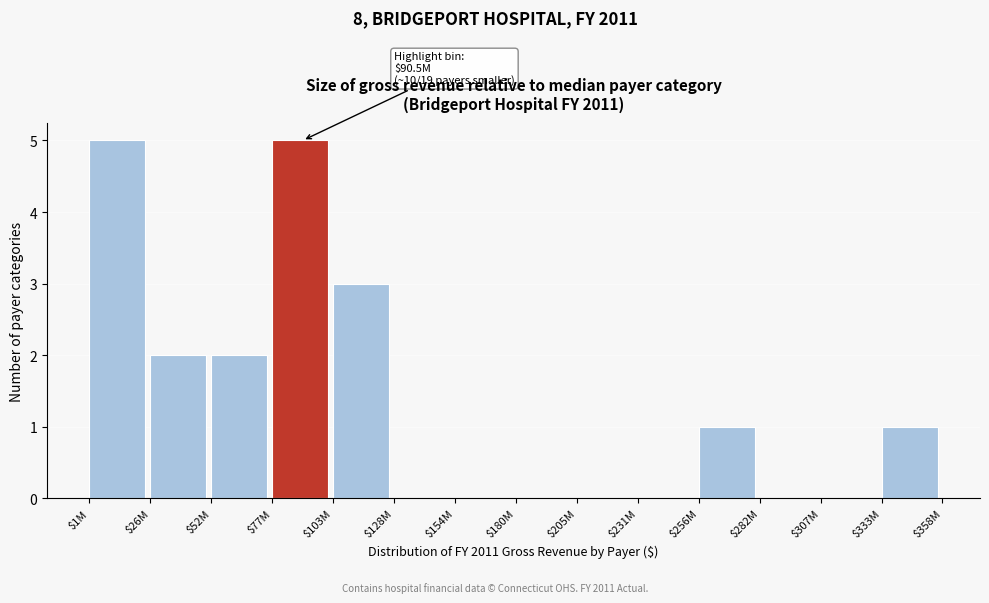

What is the sum of all values?

19